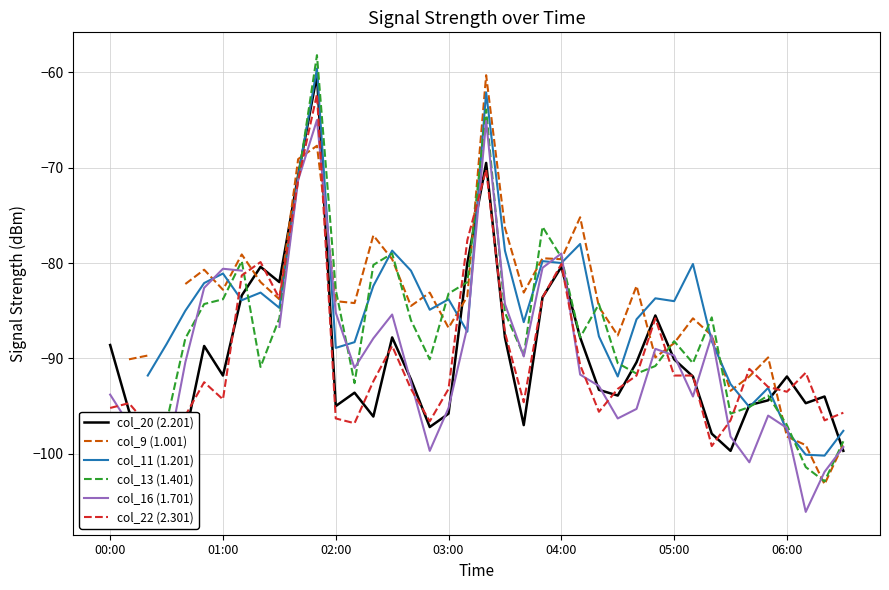

Does the chart display data point markers on the line(s)?

No